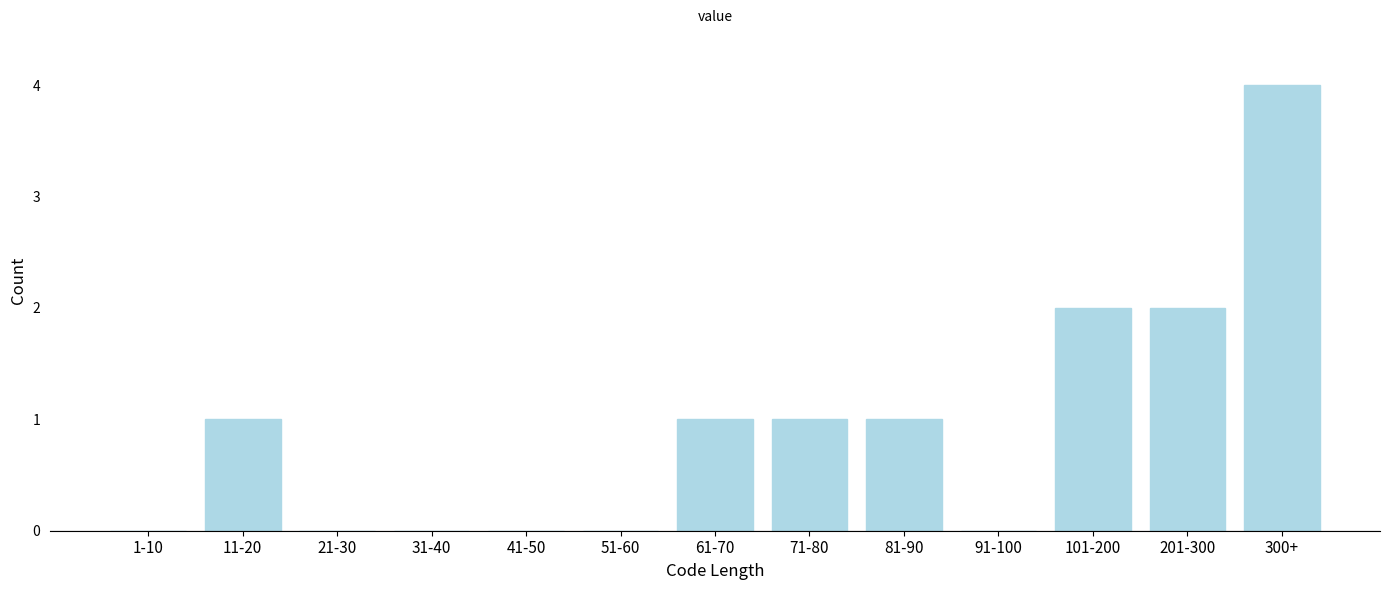

Reading left to right, extract all data points from this chart.

1-10=0	11-20=1	21-30=0	31-40=0	41-50=0	51-60=0	61-70=1	71-80=1	81-90=1	91-100=0	101-200=2	201-300=2	300+=4